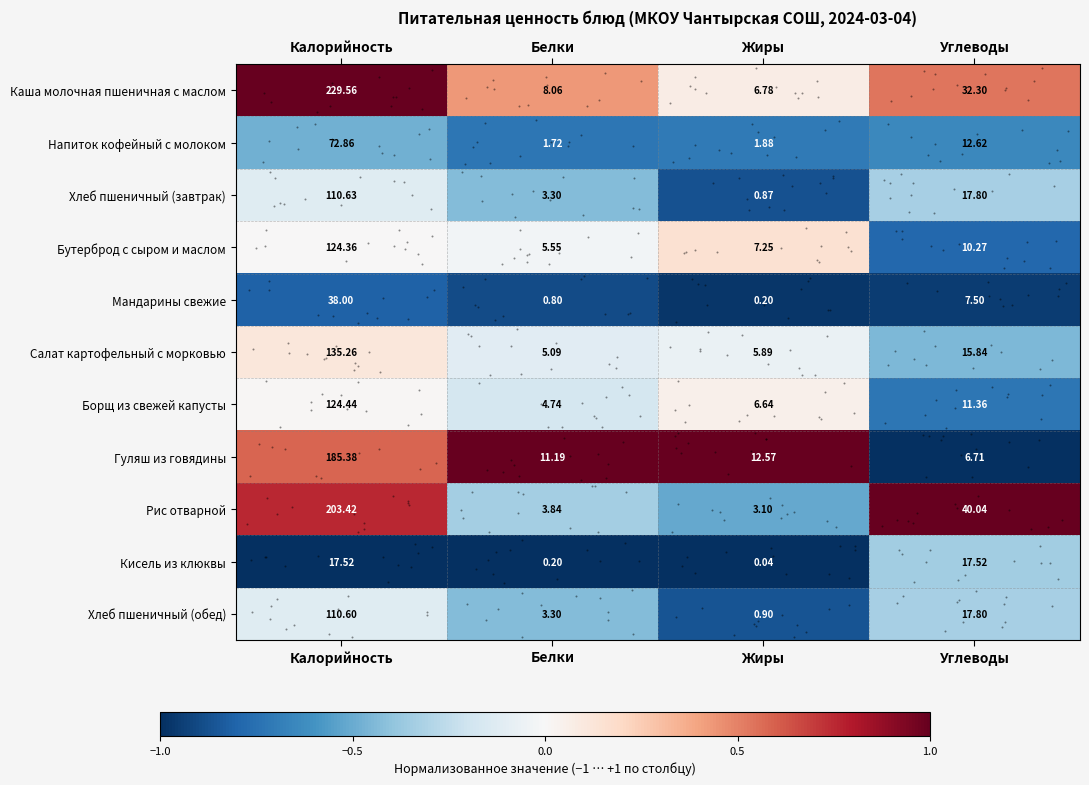

List the series in order of their peak value, lowest first.

Кисель из клюквы, Мандарины свежие, Напиток кофейный с молоком, Хлеб пшеничный (обед), Хлеб пшеничный (завтрак), Бутерброд с сыром и маслом, Борщ из свежей капусты, Салат картофельный с морковью, Гуляш из говядины, Рис отварной, Каша молочная пшеничная с маслом